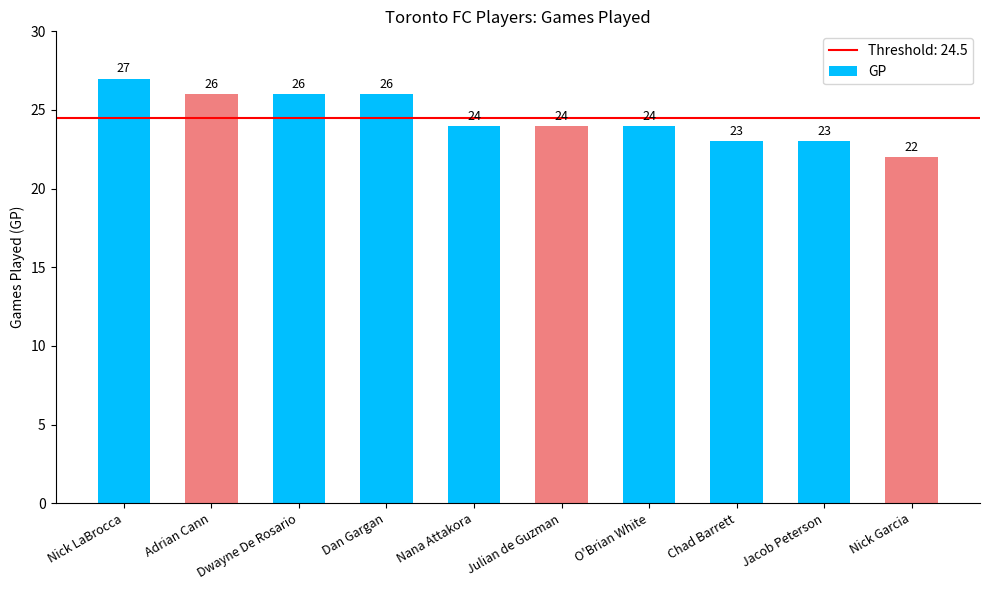

What is the difference between the values at Nick Garcia and Nana Attakora?

2